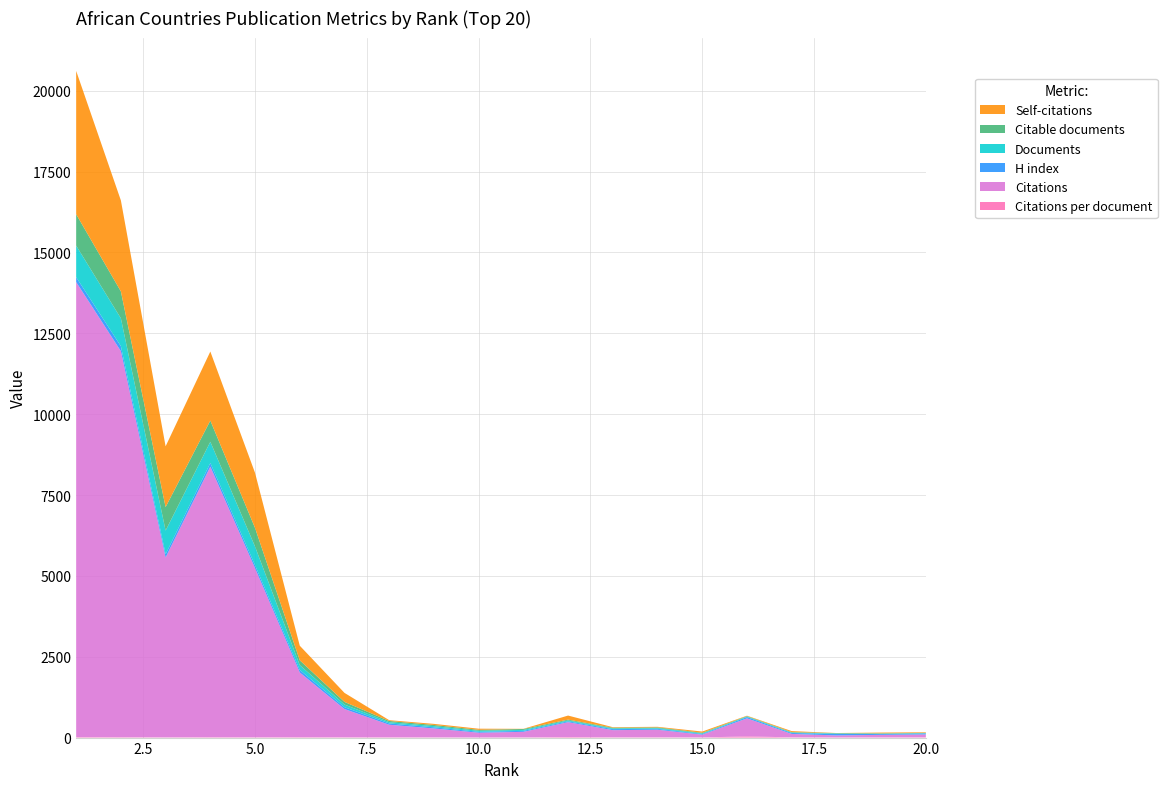

Reading right to left, extract all data points from this chart.

Documents: 9	11	13	14	15	19	22	22	26	29	31	36	38	82	149	577	657	729	861	975
Citable documents: 9	11	13	14	15	19	22	22	26	29	30	36	38	81	149	576	655	727	833	970
Self-citations: 18	23	3	31	12	38	18	16	126	5	35	34	24	279	451	1703	2135	1879	2813	4432
H index: 30	26	45	29	40	20	28	32	27	30	28	36	41	57	78	91	112	102	153	151
Citations per document: 9	7	4	7	37	4	10	10	17	5	4	7	10	10	13	9	12	7	13	14
Citations: 89	77	63	106	558	87	233	220	459	173	147	275	387	873	2001	5229	8366	5562	11936	14072